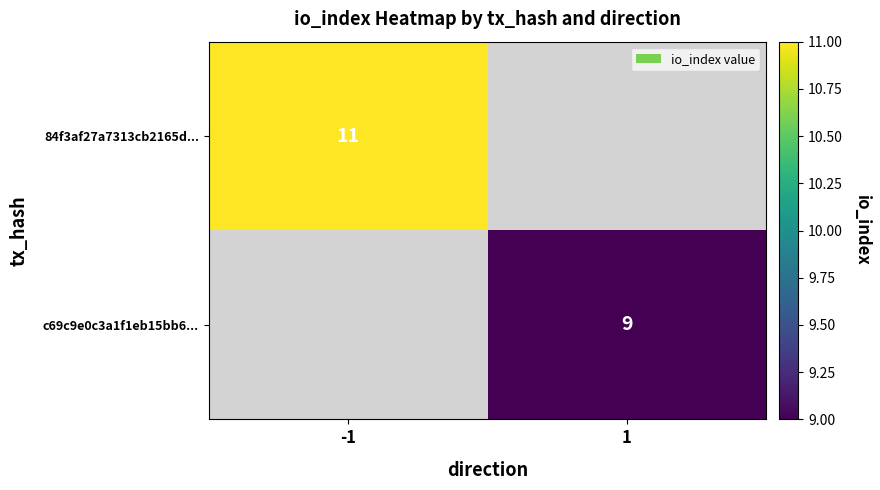

Which category has the highest value across all series?

-1